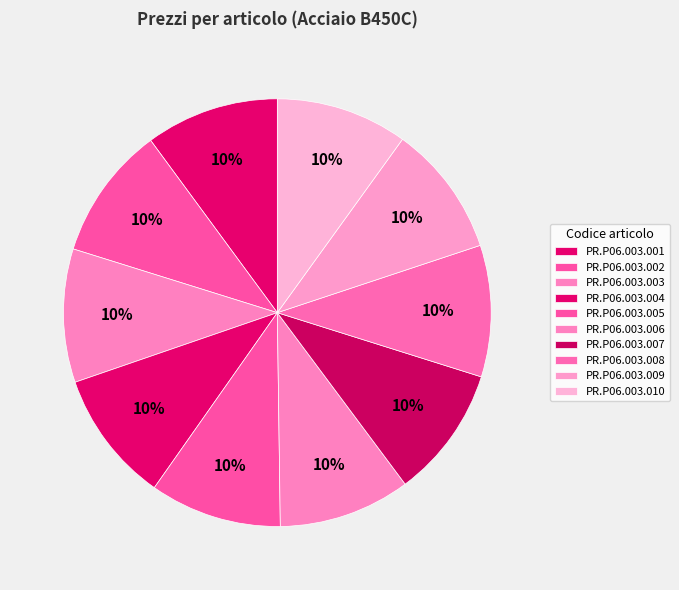

Which slice is the largest?

PR.P06.003.001